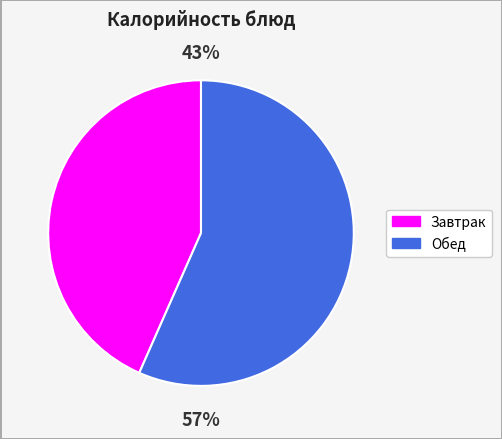

Does any single category account for the majority?

Yes